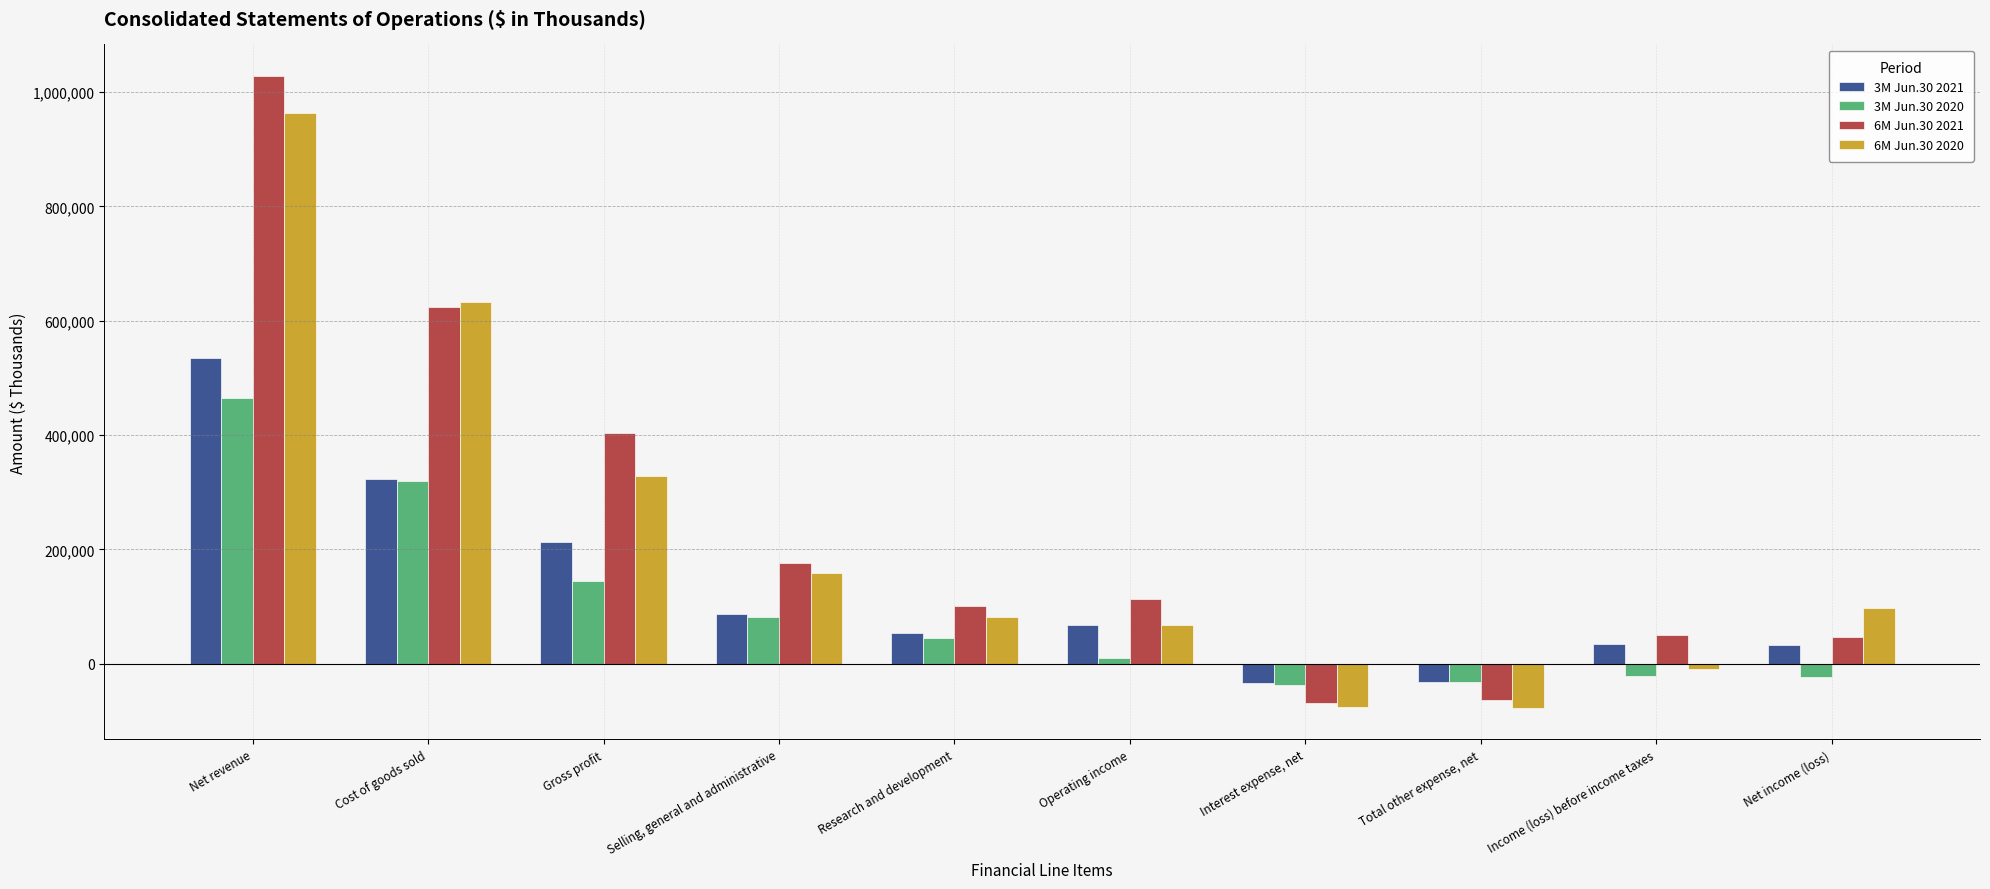

True or false: 3M Jun.30 2021 has a value of 38789 at Selling, general and administrative.

False